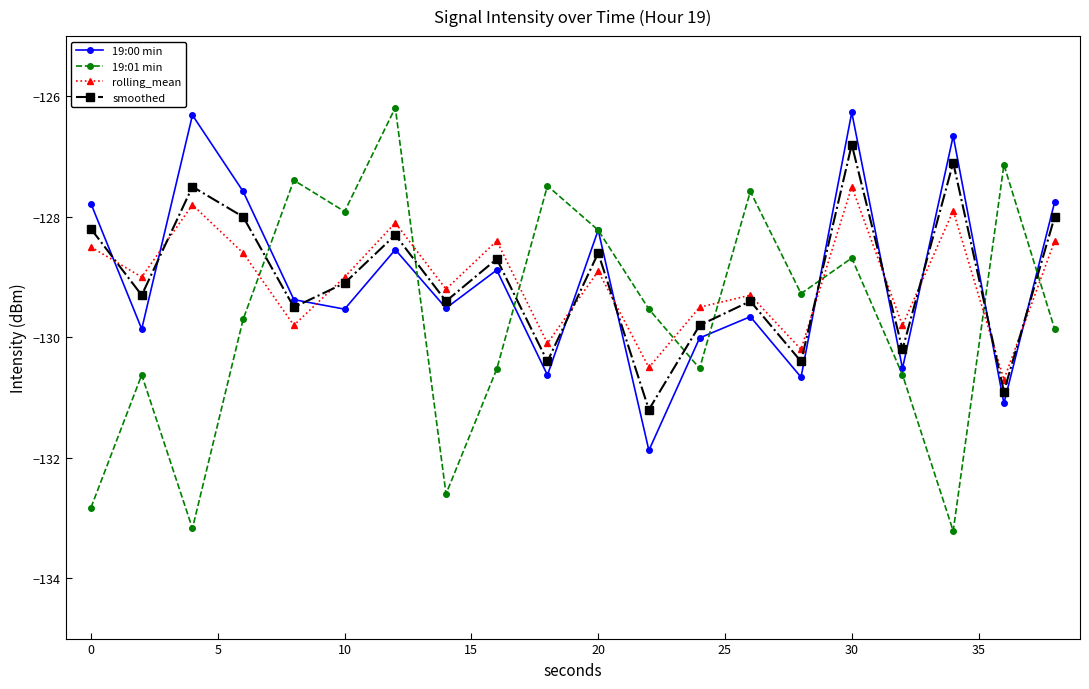

At how many categories does at least one series exceed -132?

20